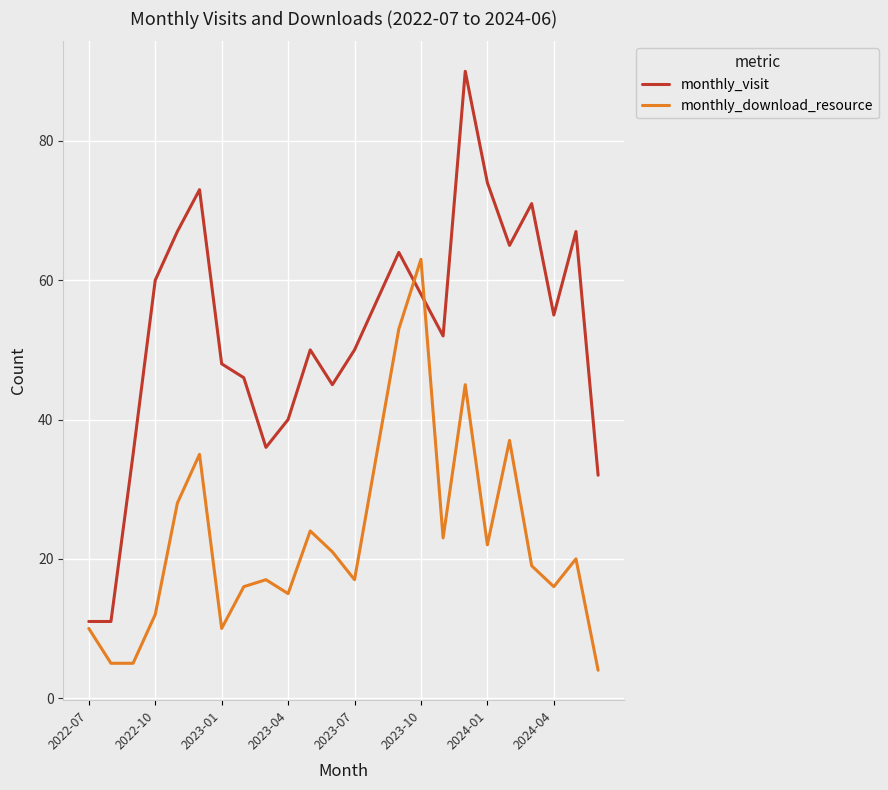

What is the difference between the maximum and minimum values in the monthly_download_resource series?

59